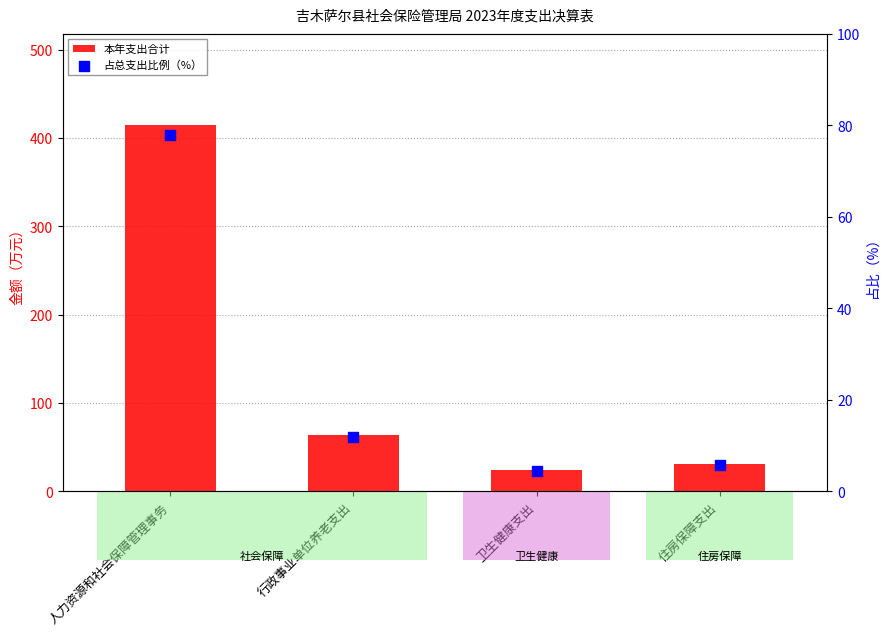

What is the total value across all series at 住房保障支出?

36.3